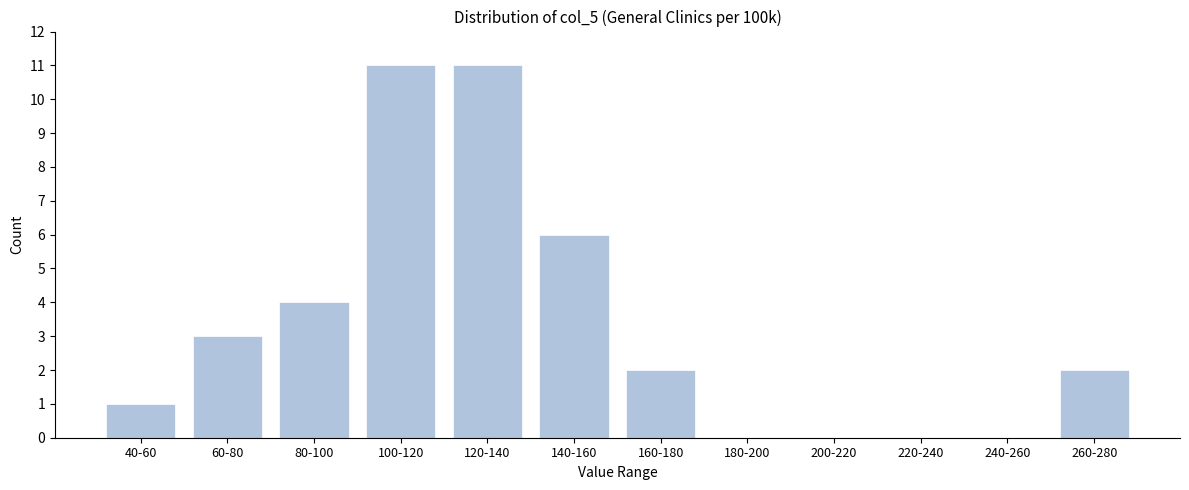

Reading left to right, what are all the values shown in this chart?

40-60=1	60-80=3	80-100=4	100-120=11	120-140=11	140-160=6	160-180=2	180-200=0	200-220=0	220-240=0	240-260=0	260-280=2